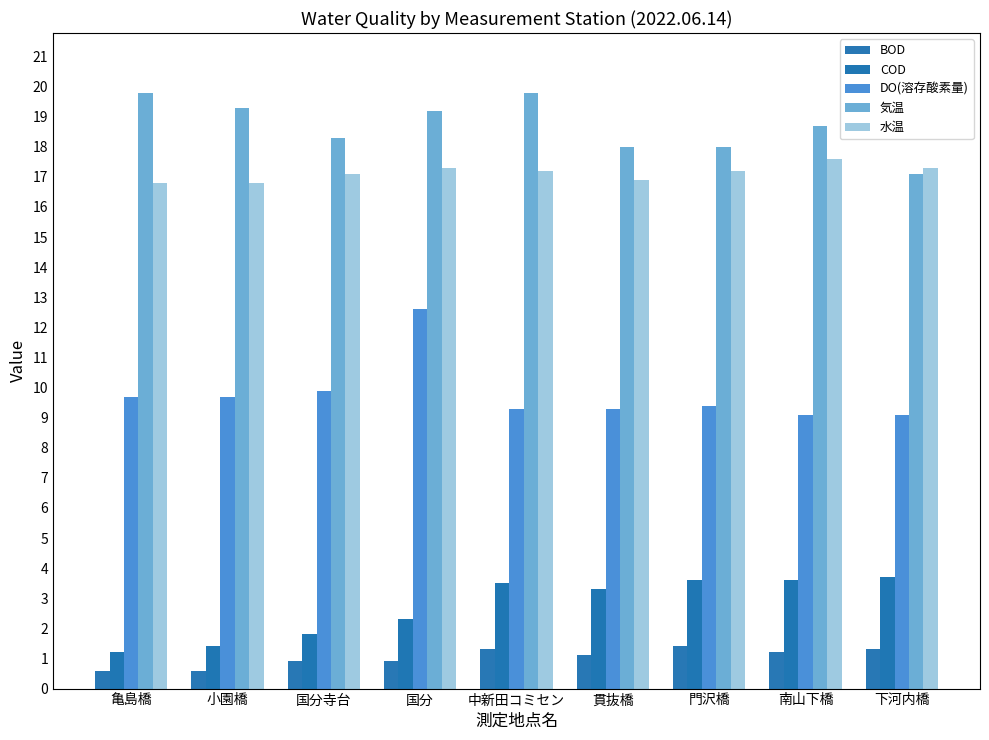

Reading left to right, transcribe all the data shown in this chart.

BOD: 亀島橋=0.6	小園橋=0.6	国分寺台=0.9	国分=0.9	中新田コミセン=1.3	貫抜橋=1.1	門沢橋=1.4	南山下橋=1.2	下河内橋=1.3
COD: 亀島橋=1.2	小園橋=1.4	国分寺台=1.8	国分=2.3	中新田コミセン=3.5	貫抜橋=3.3	門沢橋=3.6	南山下橋=3.6	下河内橋=3.7
DO(溶存酸素量): 亀島橋=9.7	小園橋=9.7	国分寺台=9.9	国分=12.6	中新田コミセン=9.3	貫抜橋=9.3	門沢橋=9.4	南山下橋=9.1	下河内橋=9.1
気温: 亀島橋=19.8	小園橋=19.3	国分寺台=18.3	国分=19.2	中新田コミセン=19.8	貫抜橋=18.0	門沢橋=18.0	南山下橋=18.7	下河内橋=17.1
水温: 亀島橋=16.8	小園橋=16.8	国分寺台=17.1	国分=17.3	中新田コミセン=17.2	貫抜橋=16.9	門沢橋=17.2	南山下橋=17.6	下河内橋=17.3